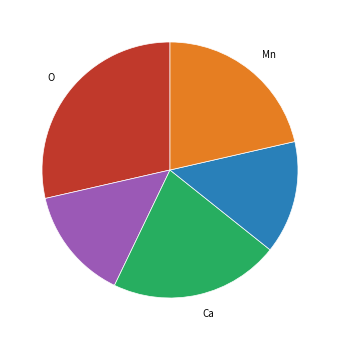

Is there a majority slice in this chart?

No